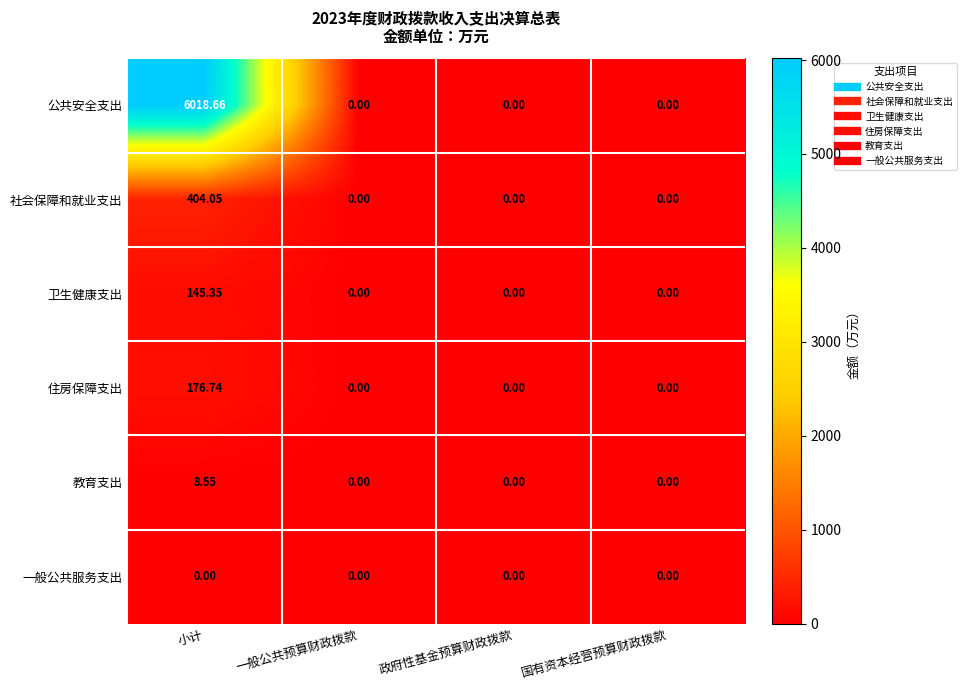

List the series in order of their peak value, highest first.

公共安全支出, 社会保障和就业支出, 住房保障支出, 卫生健康支出, 教育支出, 一般公共服务支出